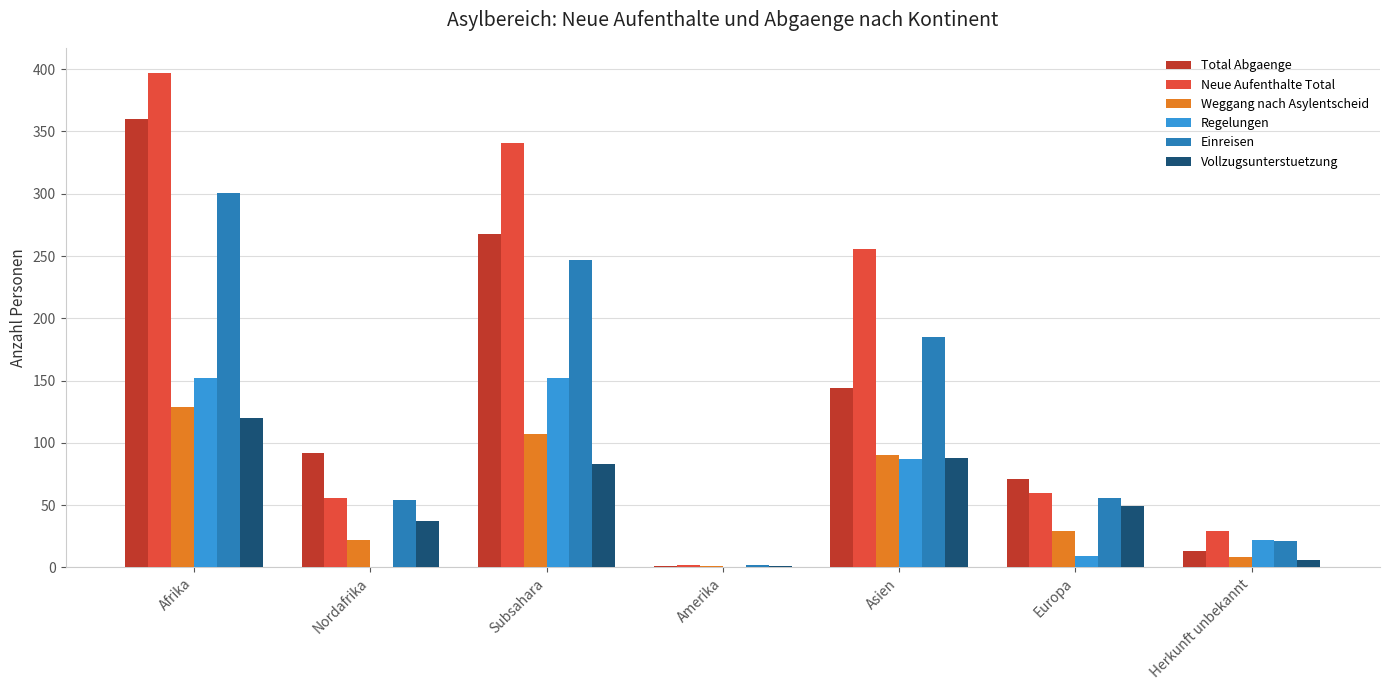

What is the greatest value displayed?

397